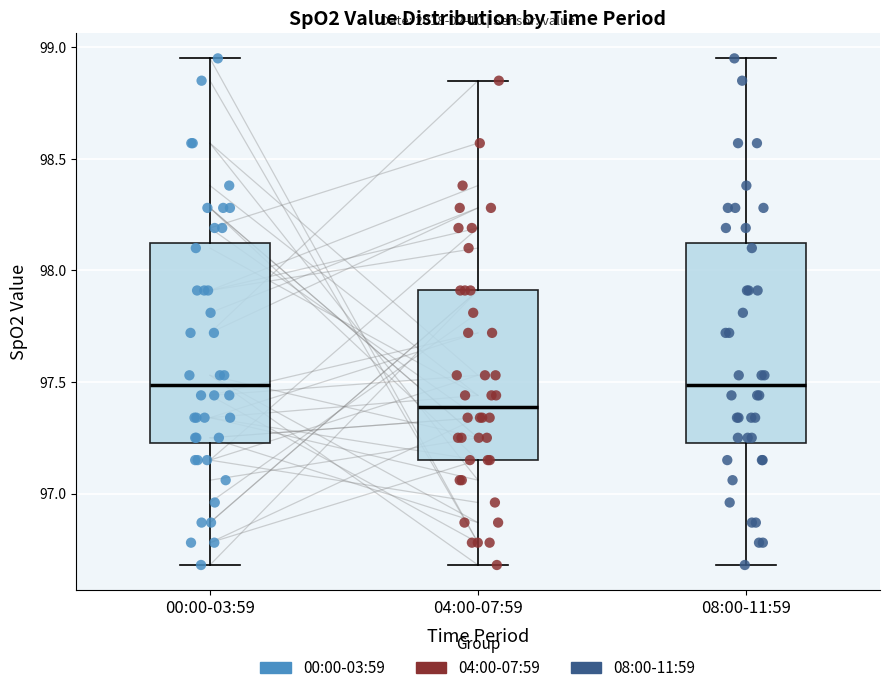

Which box has the lowest median line?

04:00-07:59